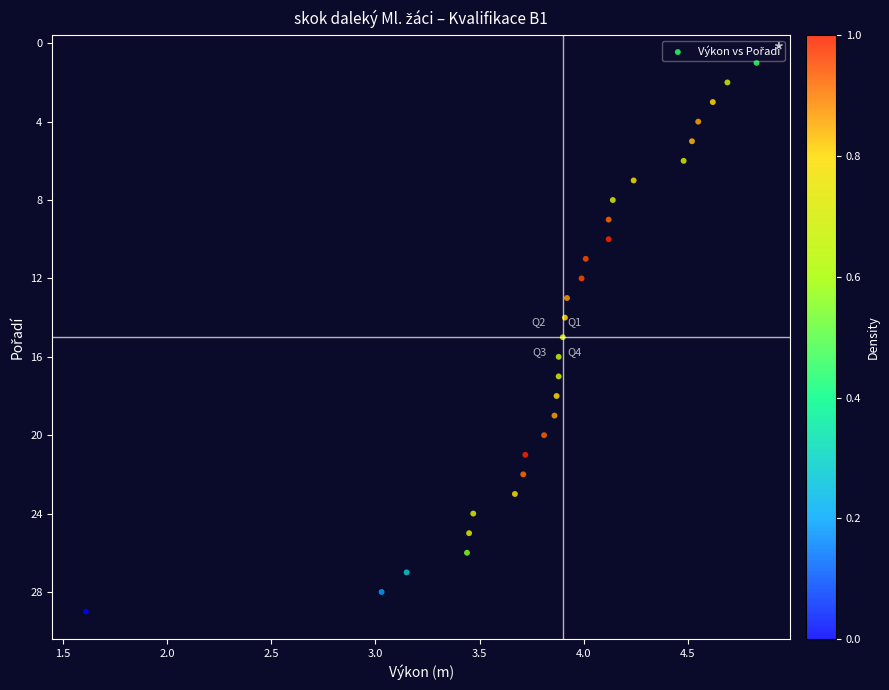

What is the range of Y values (max minus min)?

28